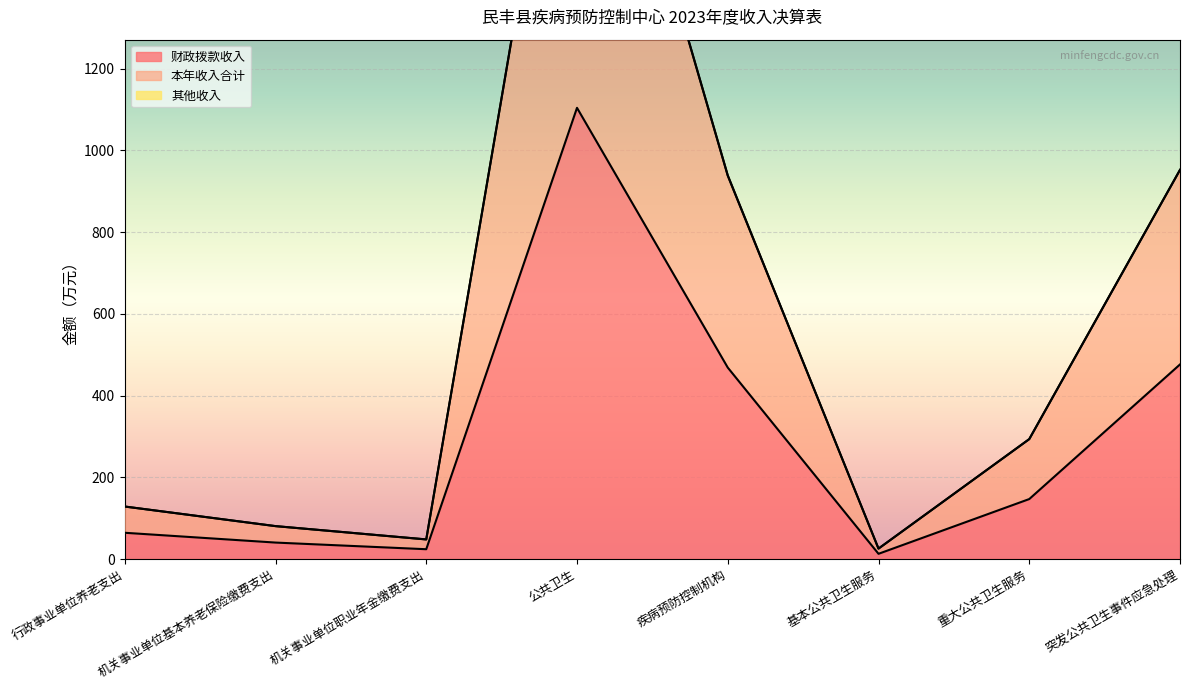

What position from the left is 机关事业单位职业年金缴费支出?

3